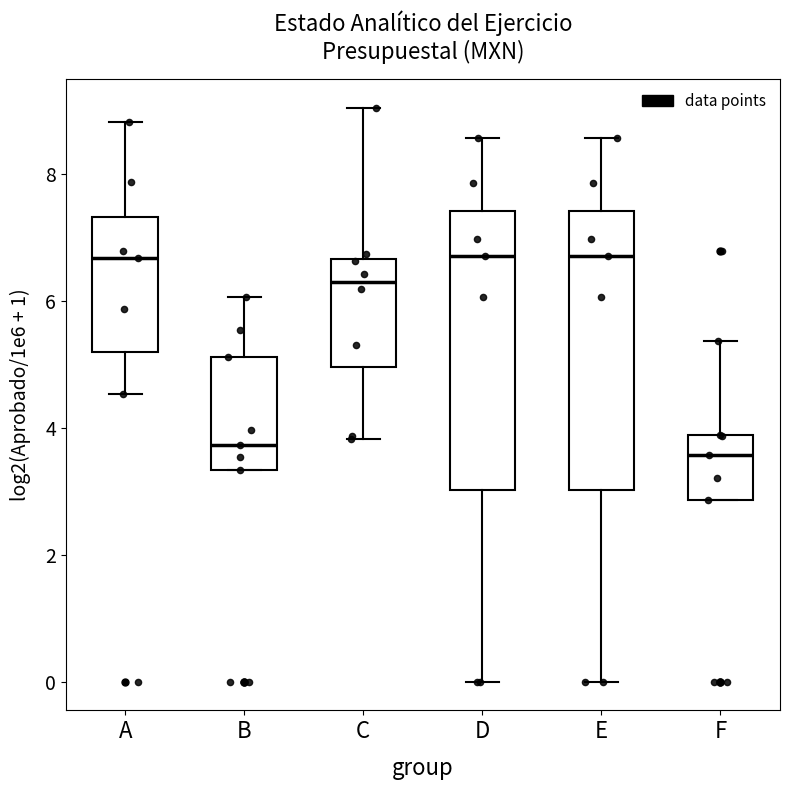

Where is the lower edge of the box for F on the y-axis? The values are not printed on the chart, so give them approximately, as read against the axis.

2.8